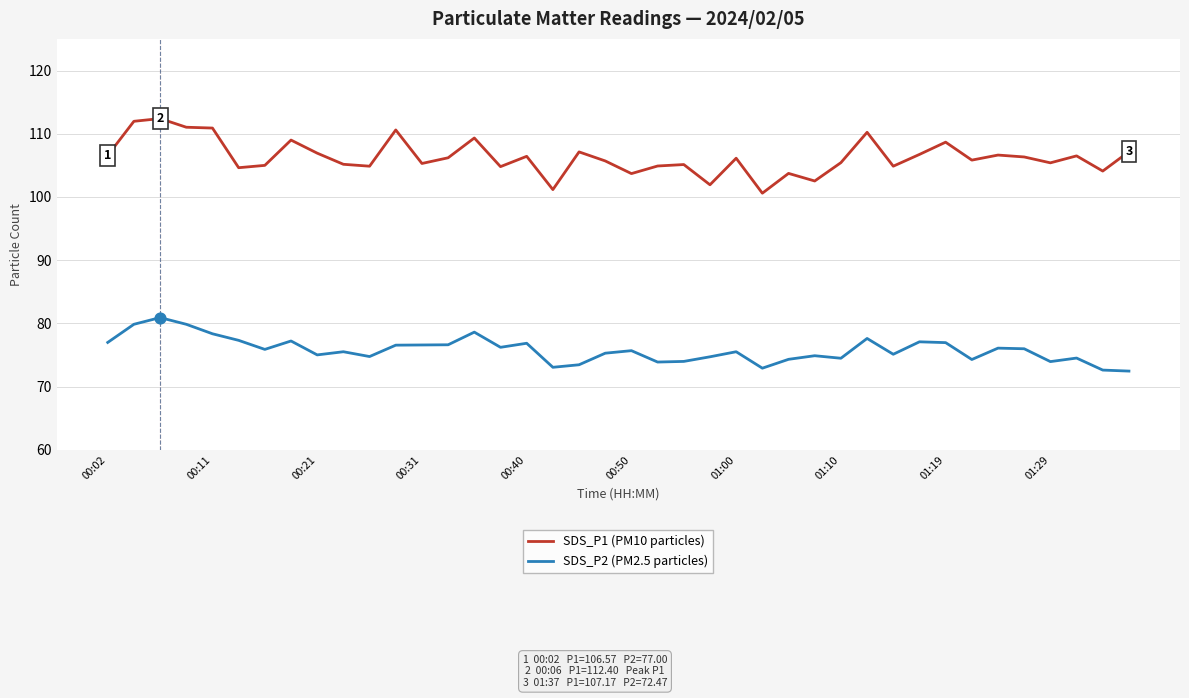

Which series has the largest total across all categories?

SDS_P1 (PM10 particles)